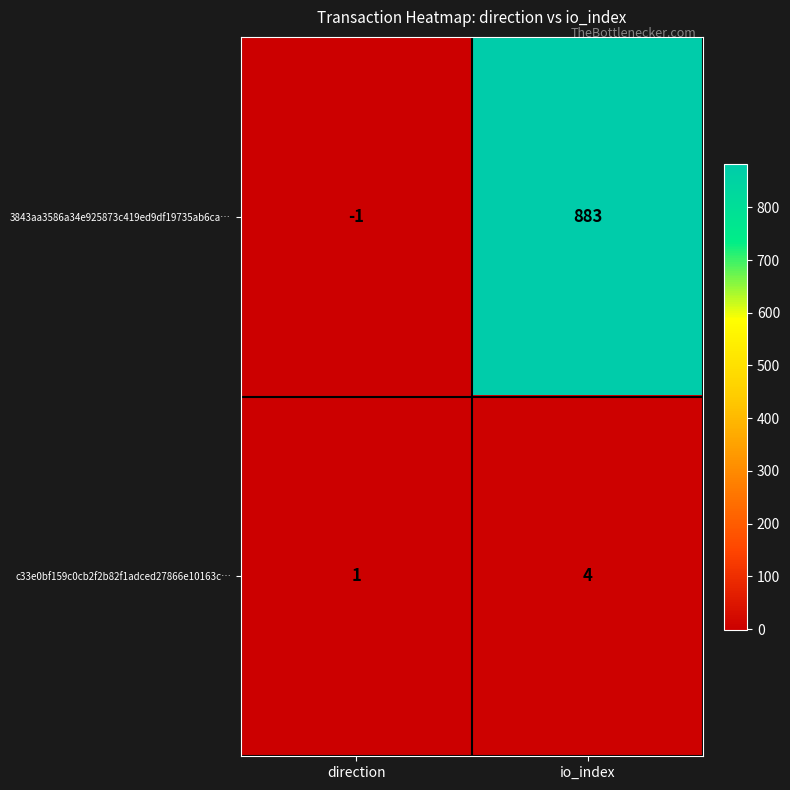

Which series has the largest range (max minus min)?

3843aa3586a34e925873c419ed9df19735ab6ca…